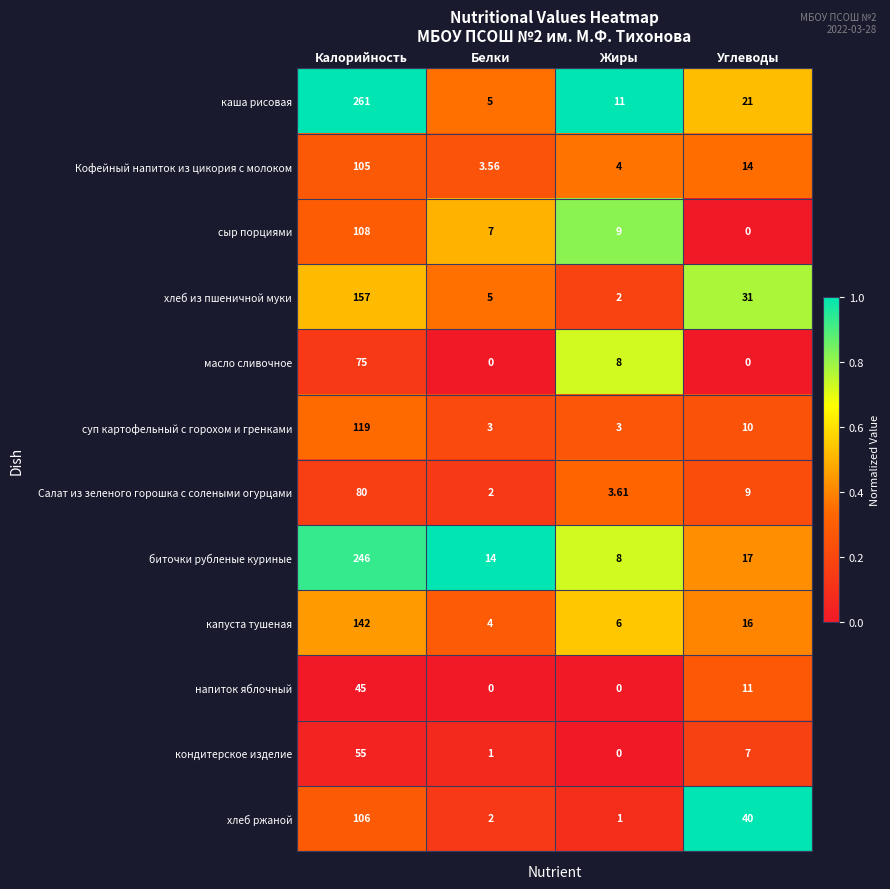

Rank the categories by Салат из зеленого горошка с солеными огурцами value from highest to lowest.

Калорийность, Углеводы, Жиры, Белки